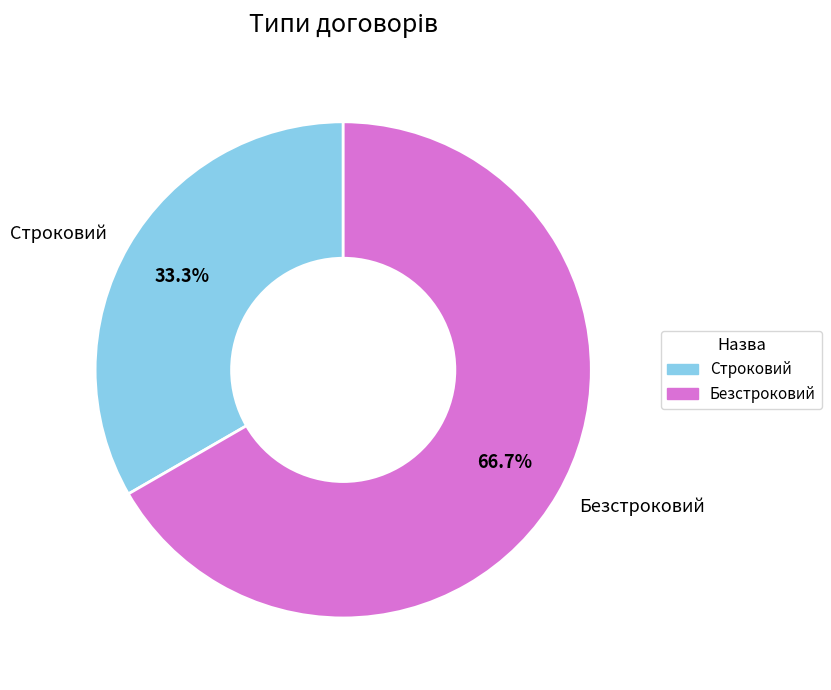

Between Строковий and Безстроковий, which is larger?

Безстроковий